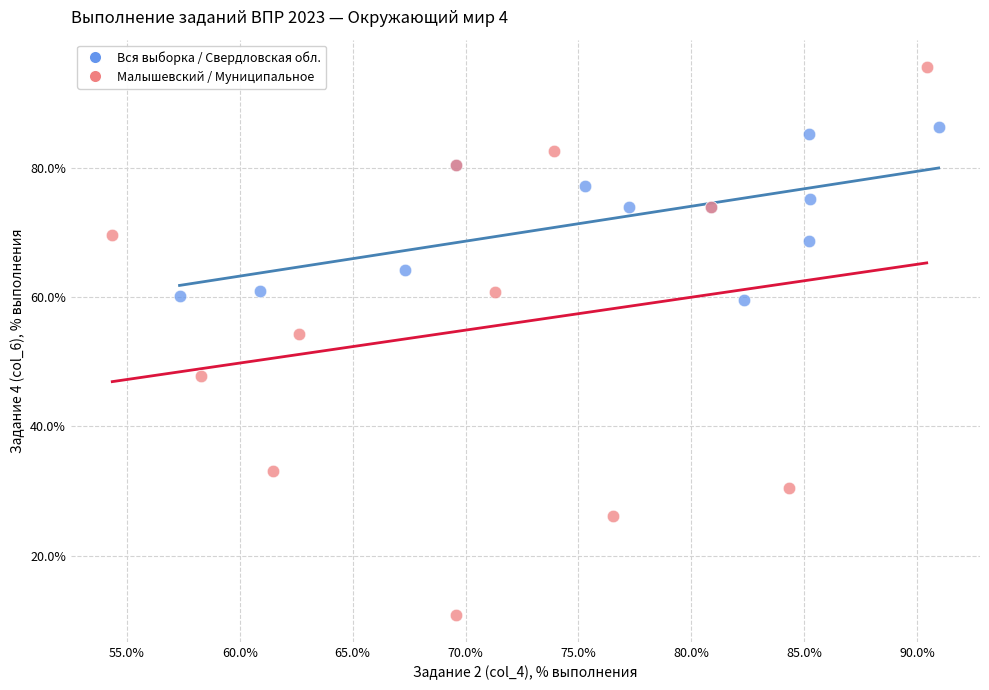

Which series contains the lowest Y value?

Малышевский / Муниципальное